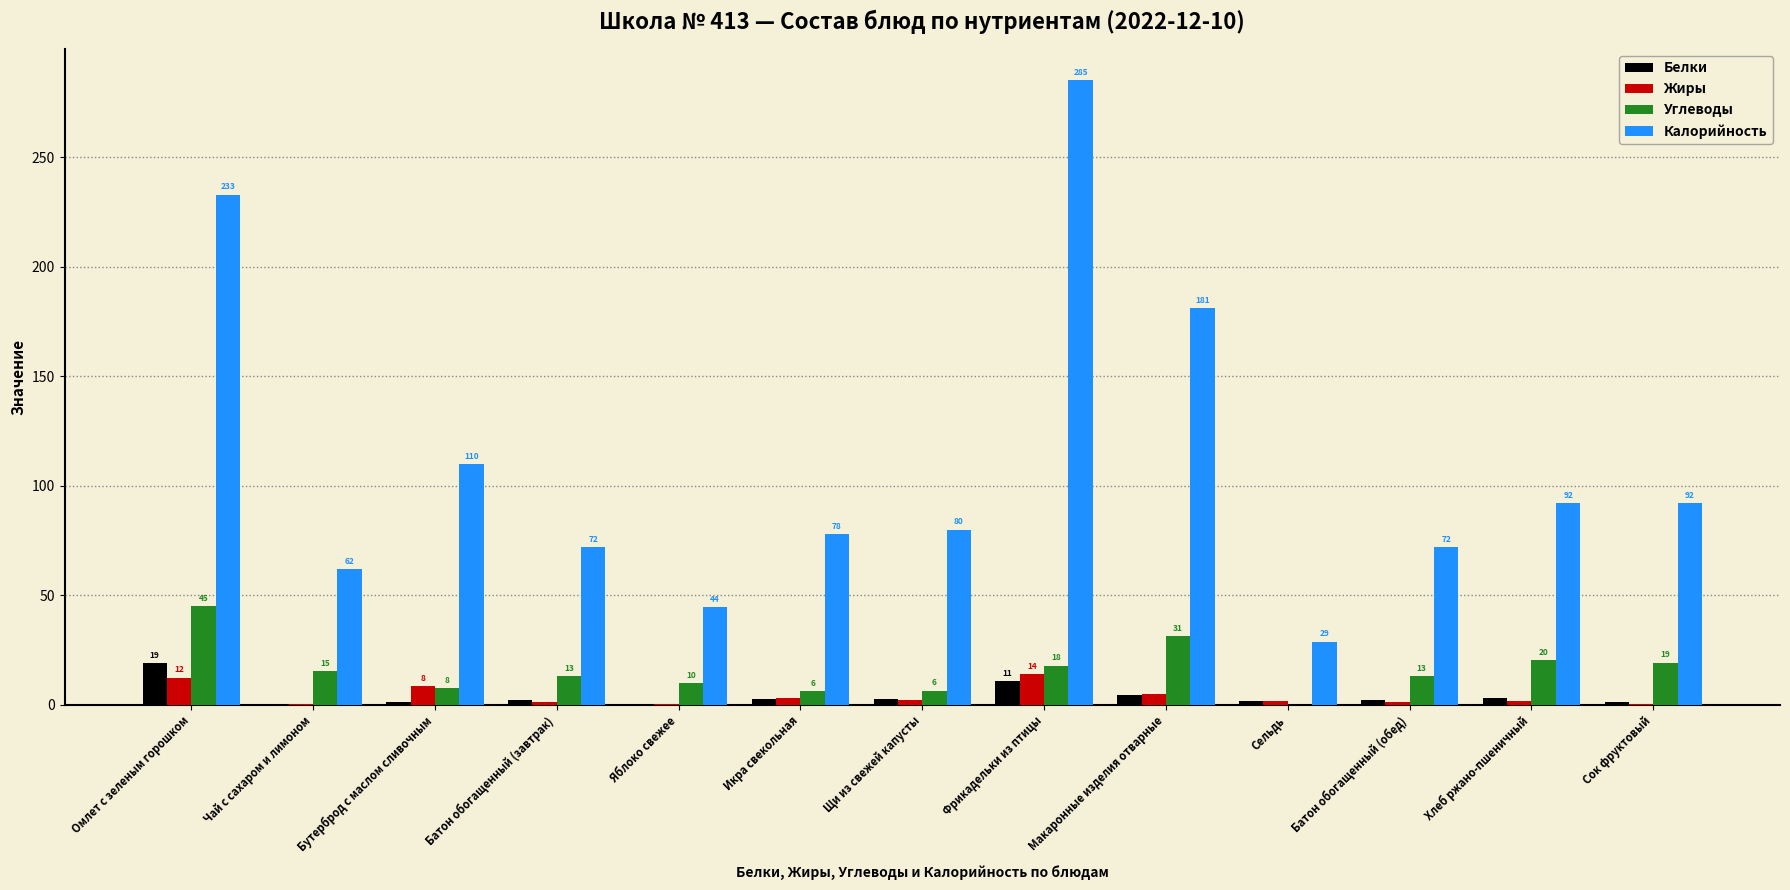

At which label does Углеводы first exceed 12?

Омлет с зеленым горошком